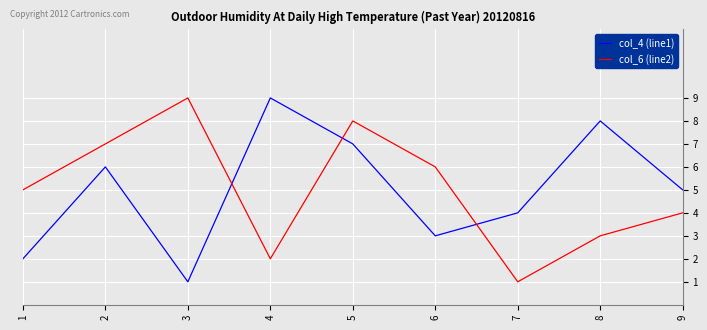

At which category is the sum across all series the highest?

5